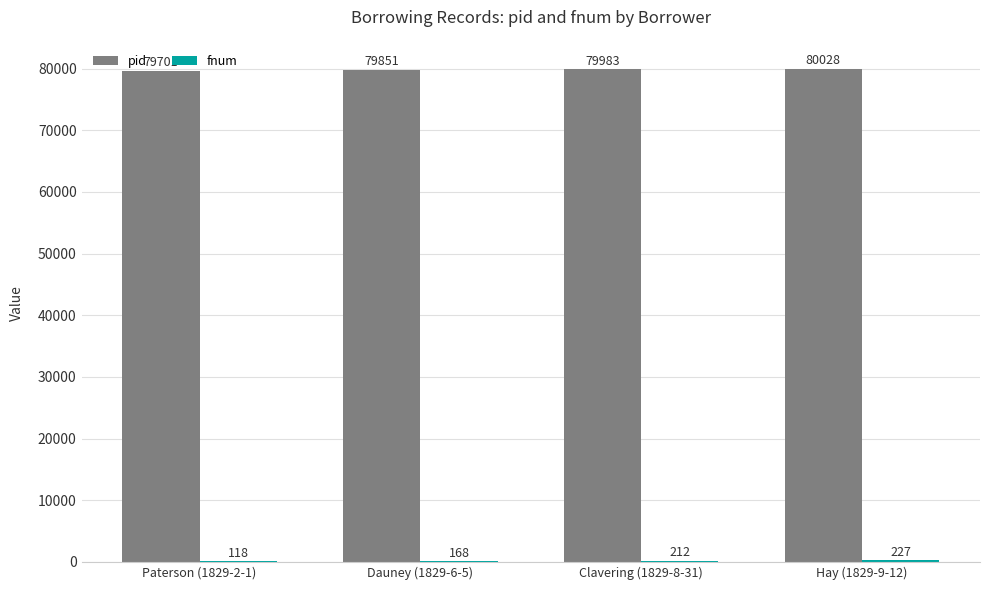

The pid series shows 129833 at Paterson (1829-2-1). True or false?

False